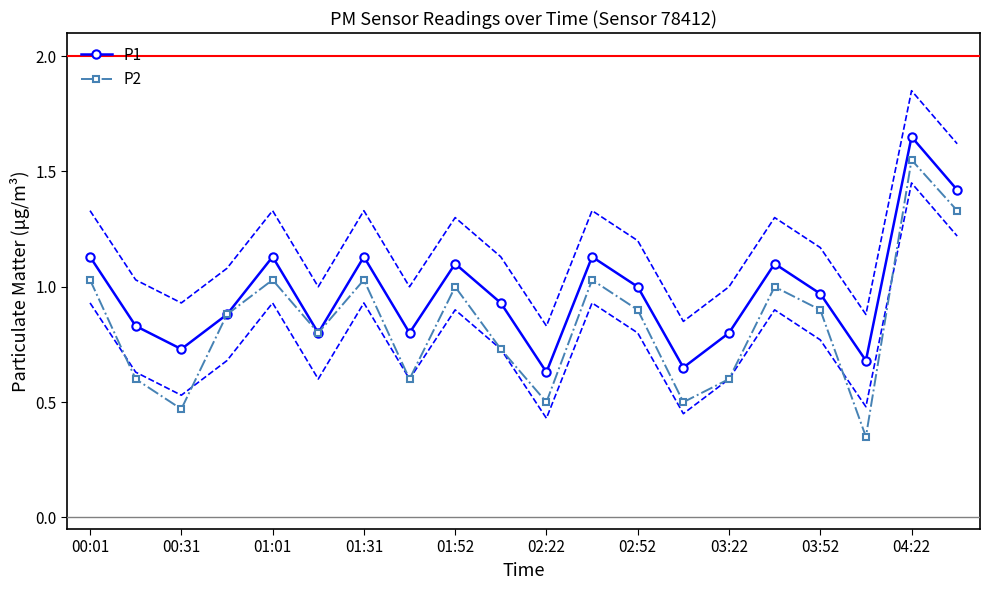

What are all the series names shown in the legend?

P1, P2